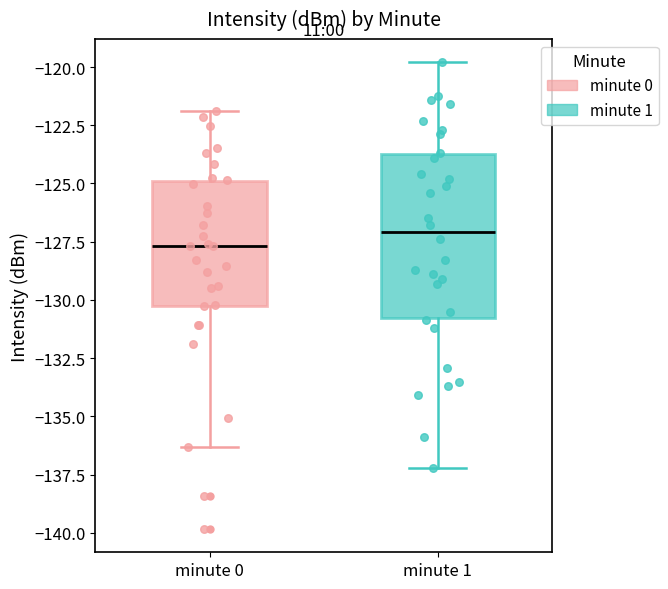

Reading left to right, transcribe this box plot: for each box, give where its median line is, the range the box spans, and where its two whiskers end, as read against the y-axis. The values are not printed on the chart, so give them approximately, as read against the axis.

minute 0: median -127.5, box -130.5 to -125.0, whiskers -136.5 to -122.0
minute 1: median -127.0, box -131.0 to -123.5, whiskers -137.0 to -120.0